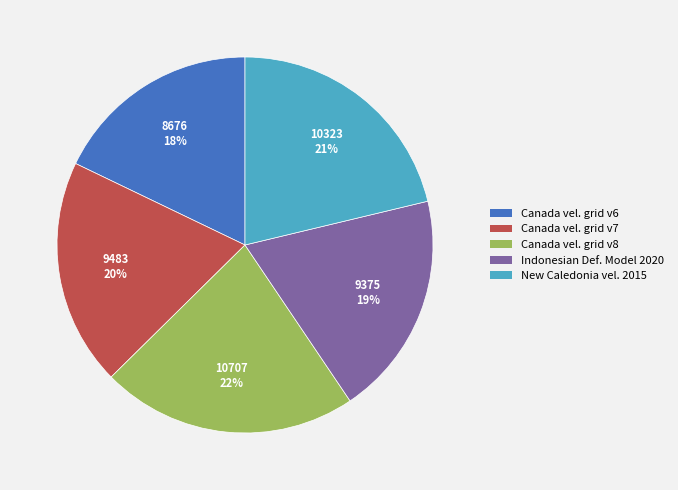

How many segments does this pie chart have?

5